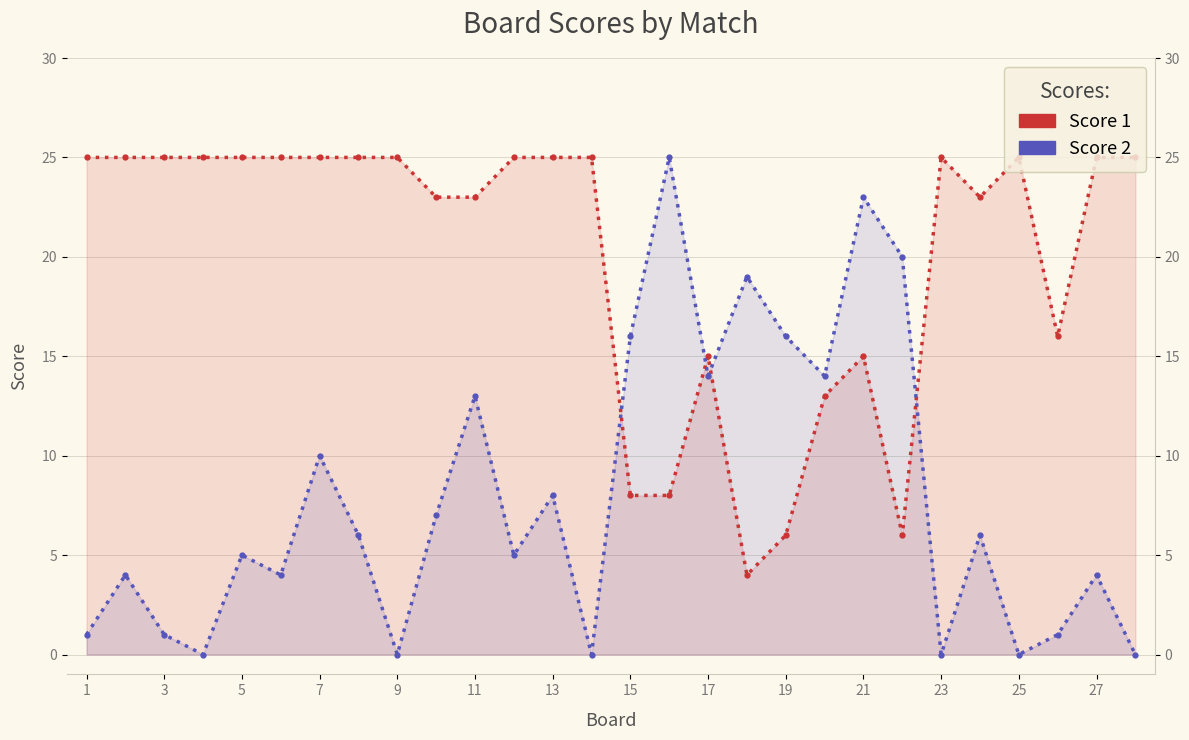

True or false: Score 2 and Score 1 cross at least once.

True